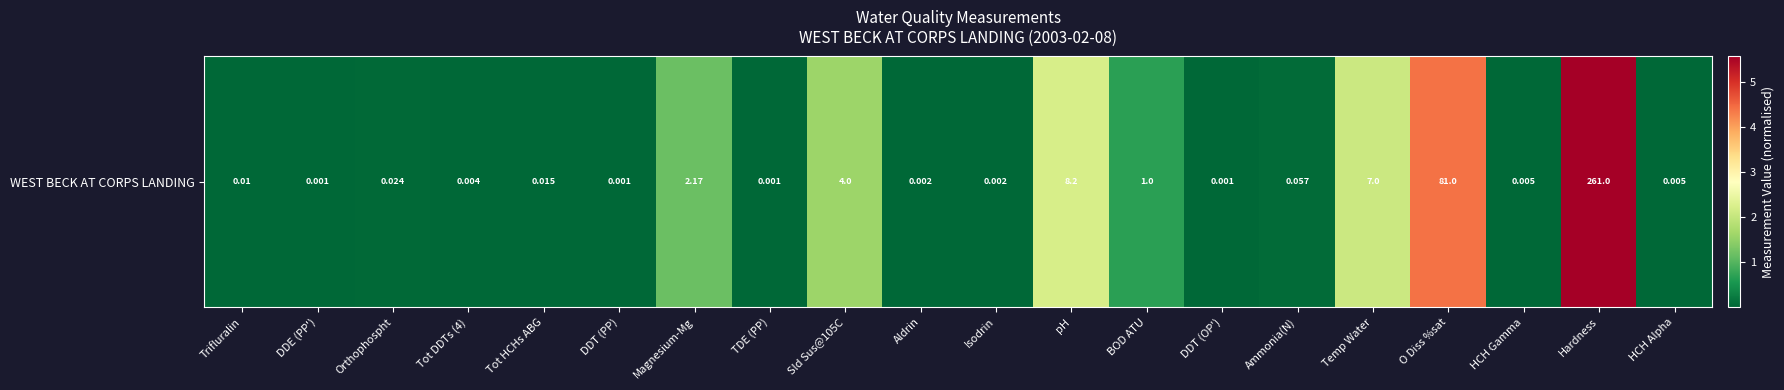

True or false: the data shows 0.0 at Isodrin.

False